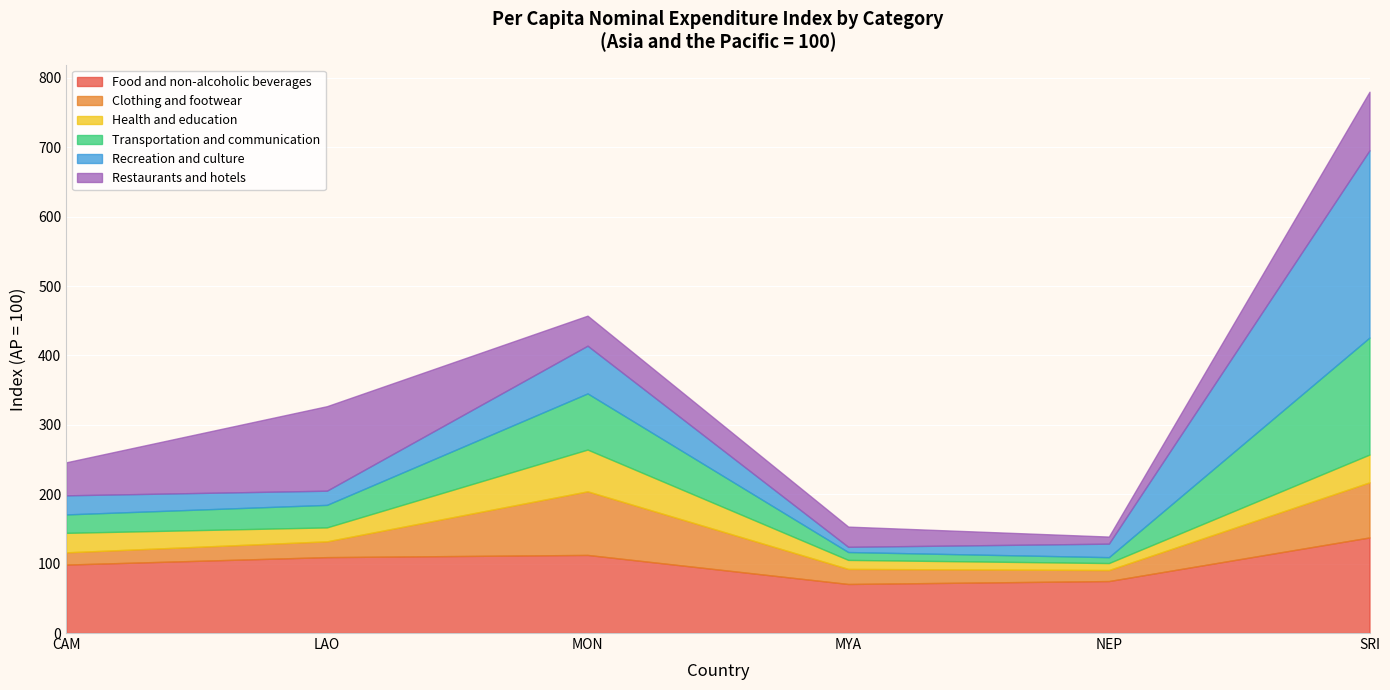

Is the value of Food and non-alcoholic beverages at LAO greater than the value of Restaurants and hotels at SRI?

Yes